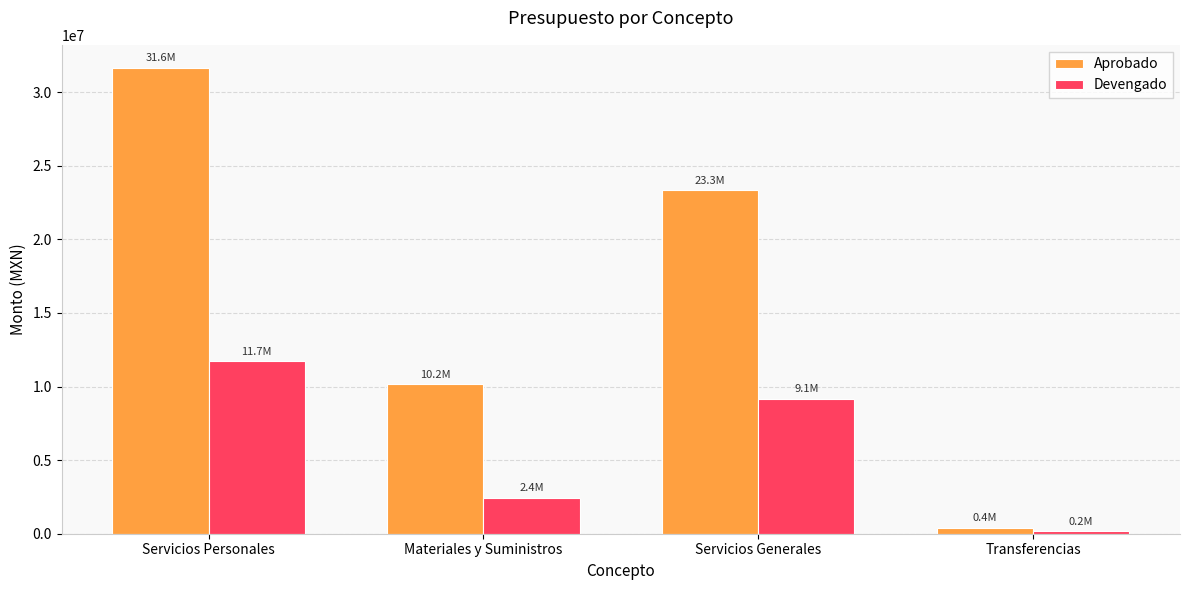

What is the minimum value for Devengado?

155700.0